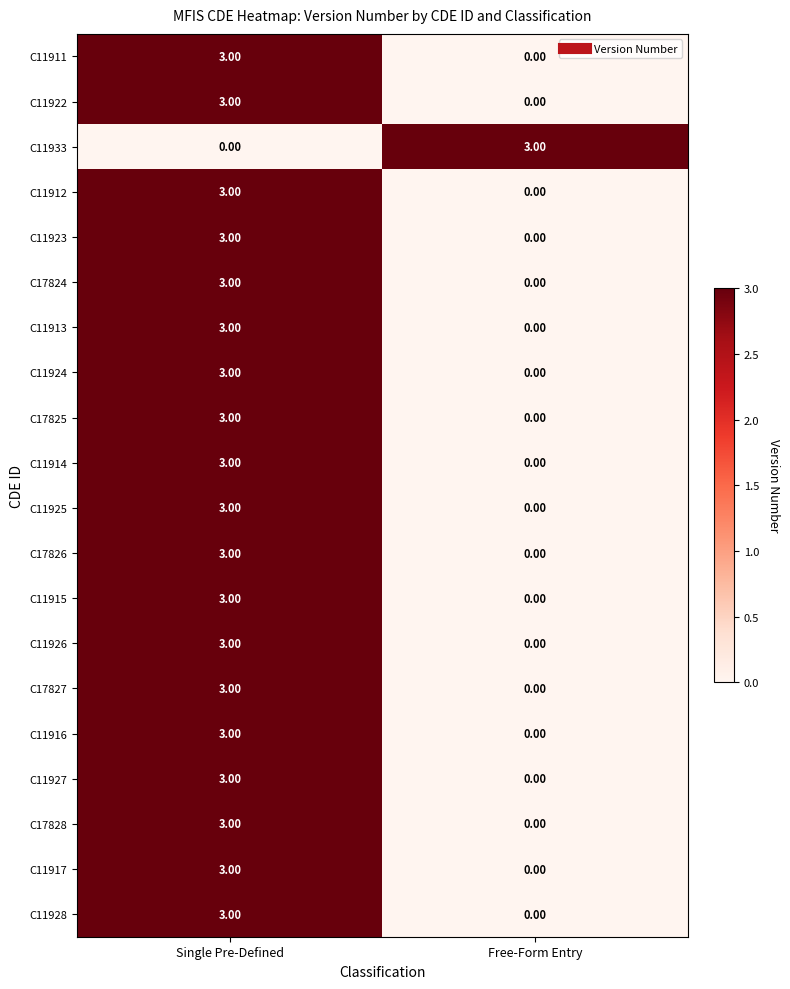

What is the difference between the C11916 values at Free-Form Entry and Single Pre-Defined?

3